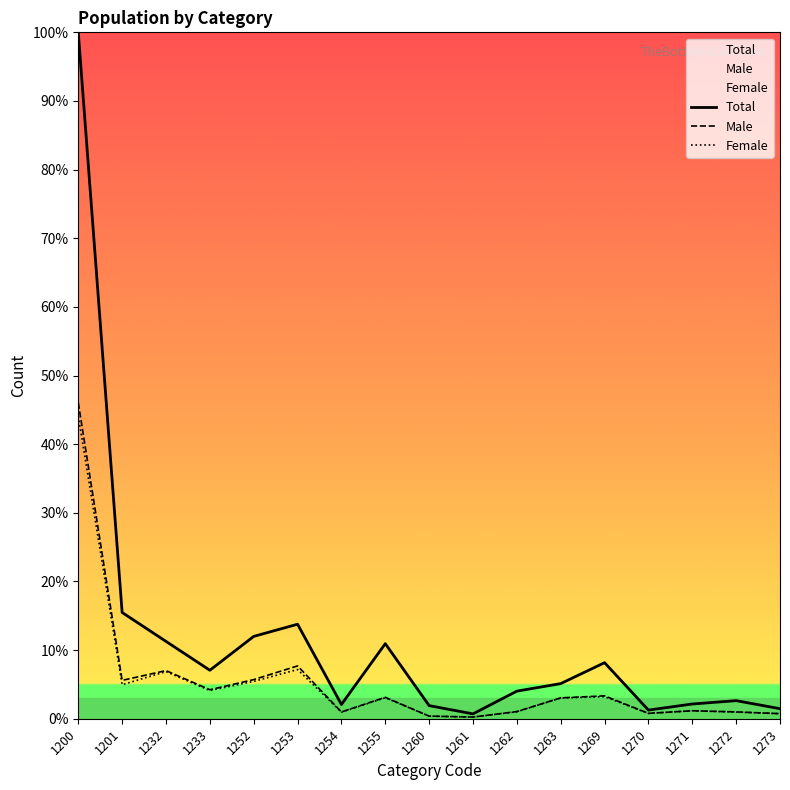

Read the Male value at 1201.

5.6